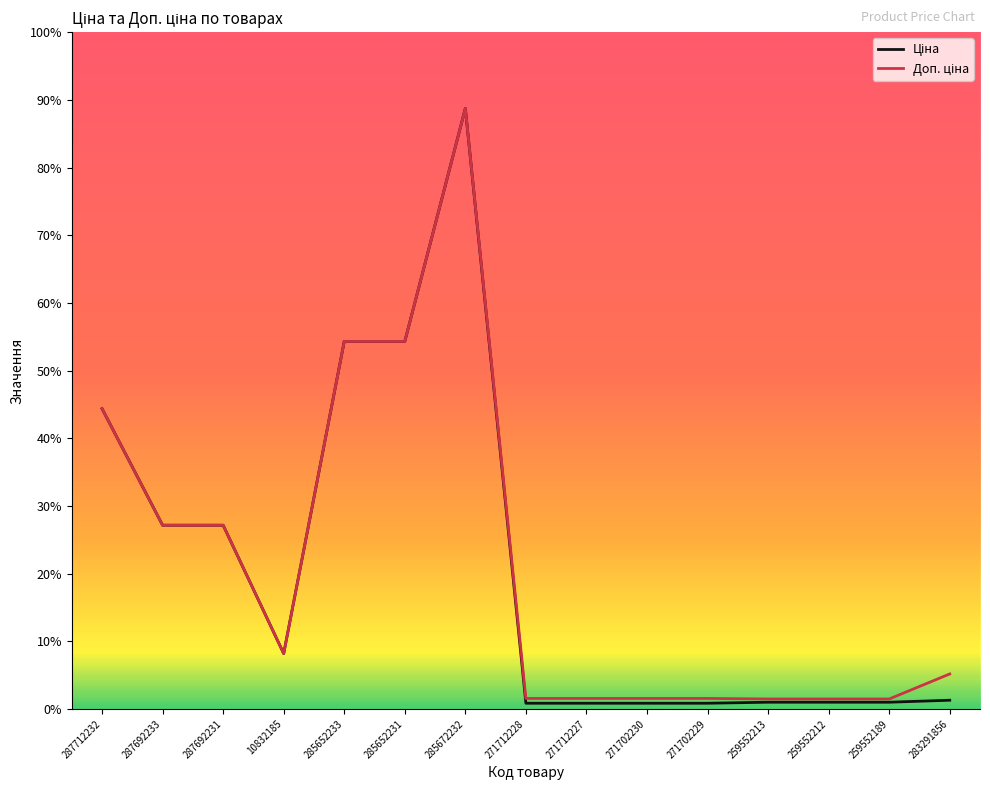

Rank the series by their maximum value, from lowest to highest.

Ціна, Доп. ціна